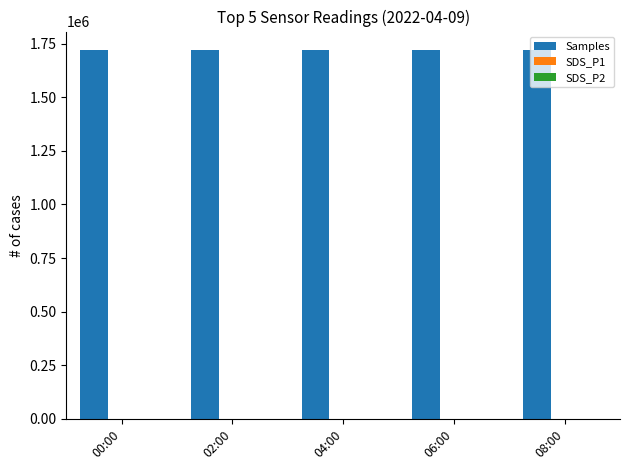

What is the maximum value shown in the chart?

1720566.0